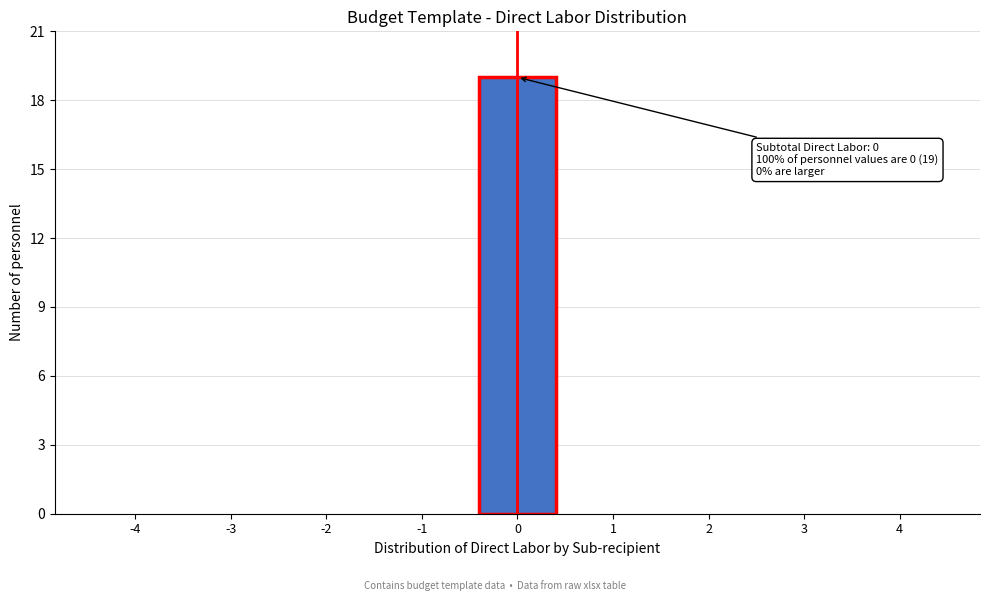

Over which range of the x-axis is the bar tallest?

-0.5 to 0.5